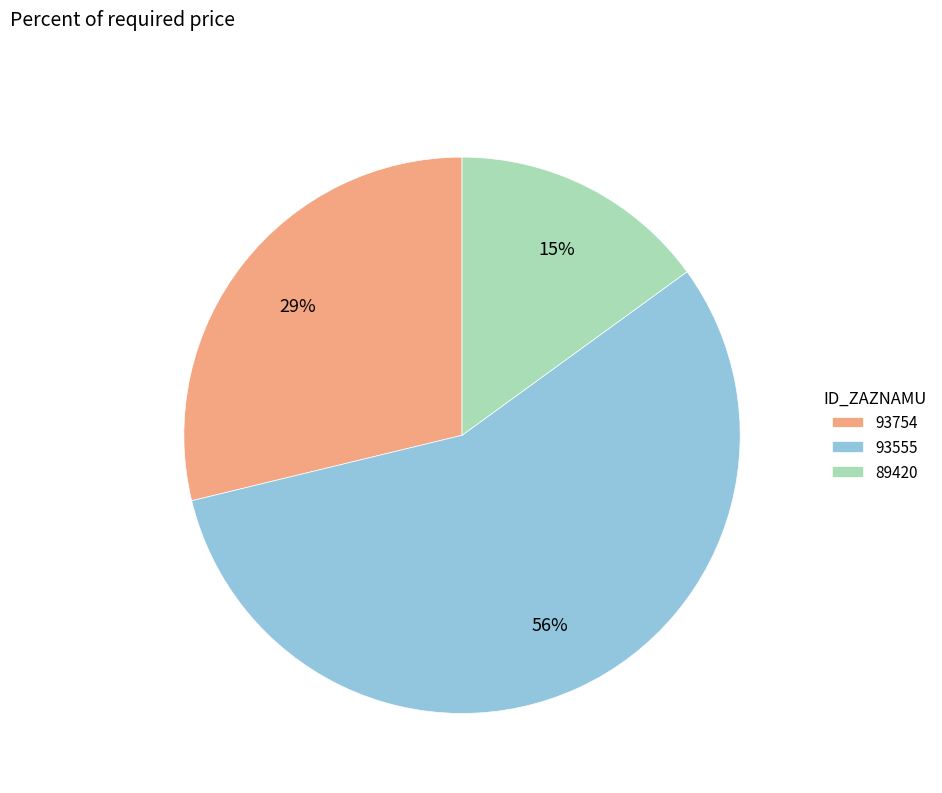

How many segments does this pie chart have?

3